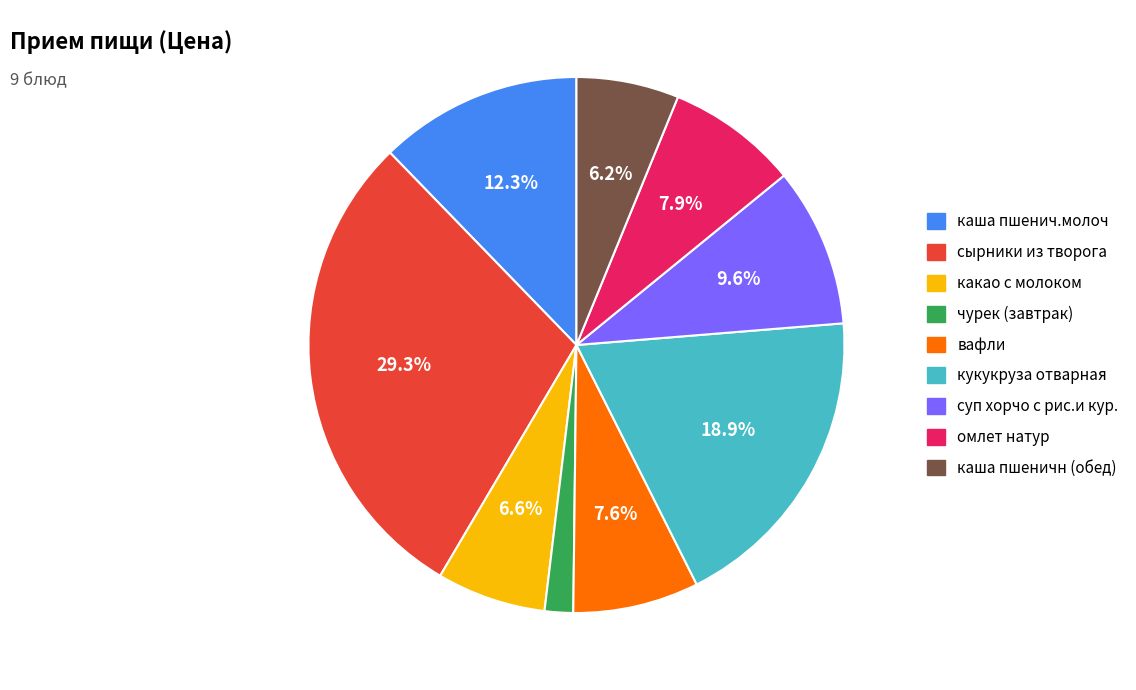

How many segments does this pie chart have?

9